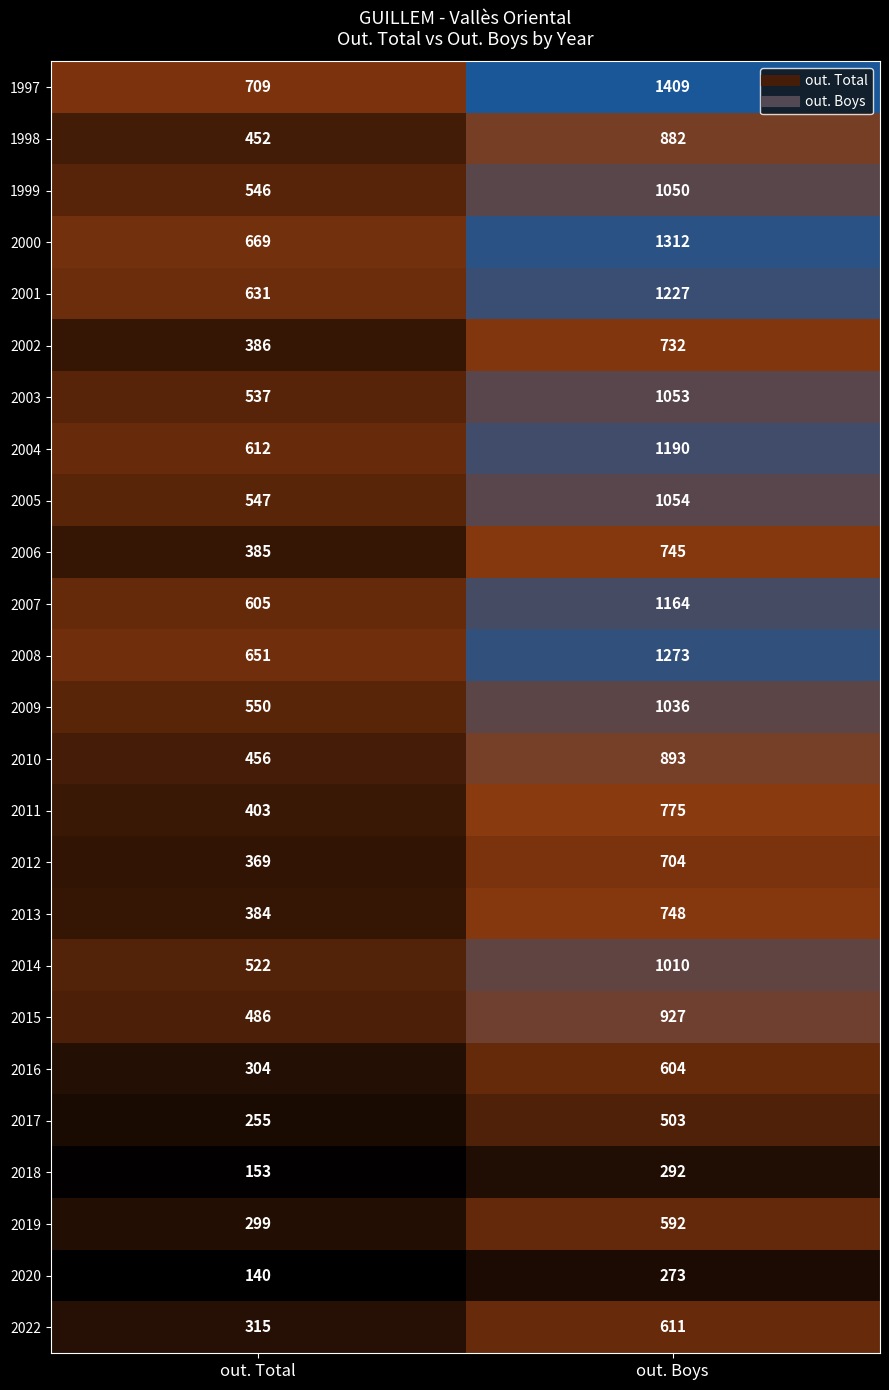

At which category does the chart reach its minimum across all series?

out. Total